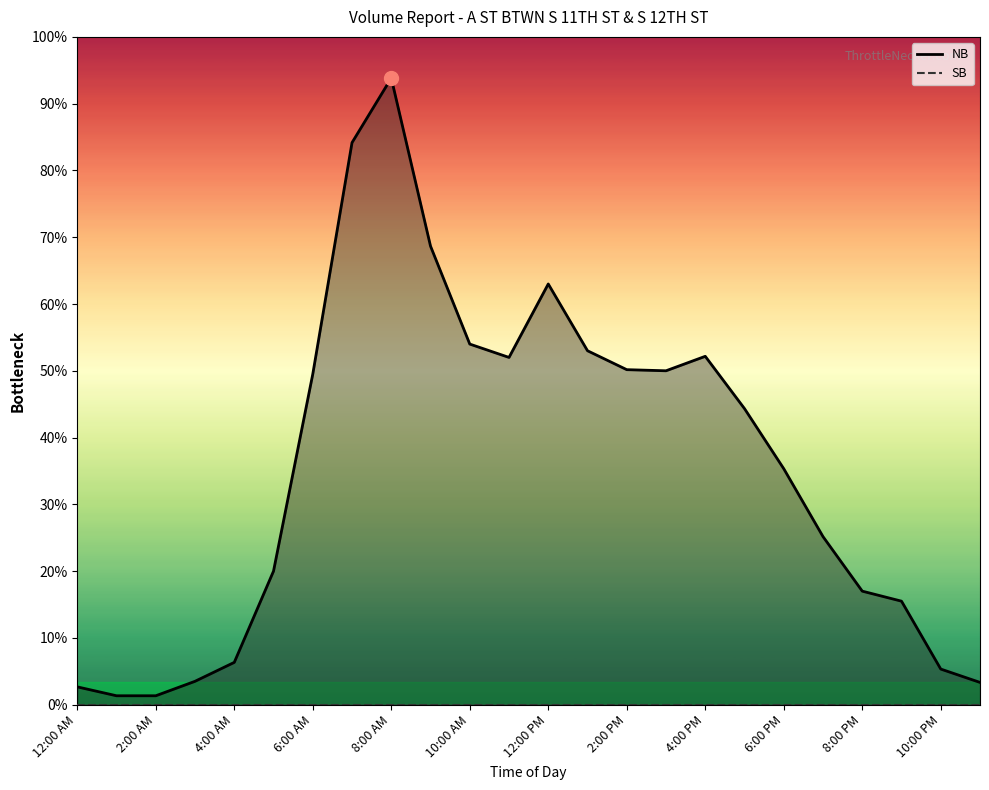

True or false: SB and NB intersect in this chart.

False